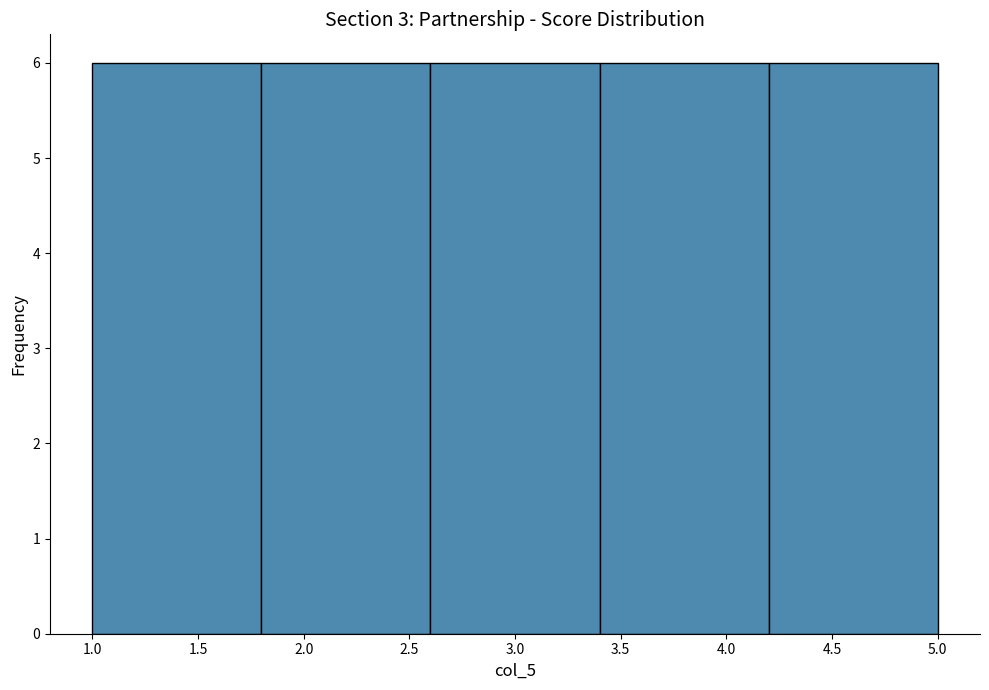

What is the height of the bar covering 2.6 to 3.4 on the x-axis? The values are not printed on the chart, so give them approximately, as read against the axis.

6